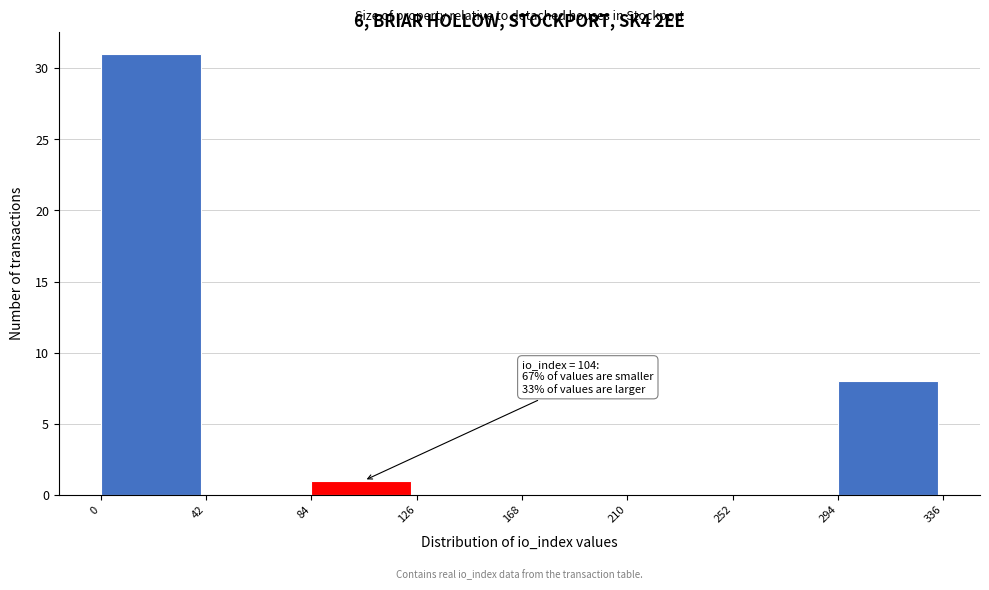

Over which range of the x-axis is the bar tallest?

0 to 42